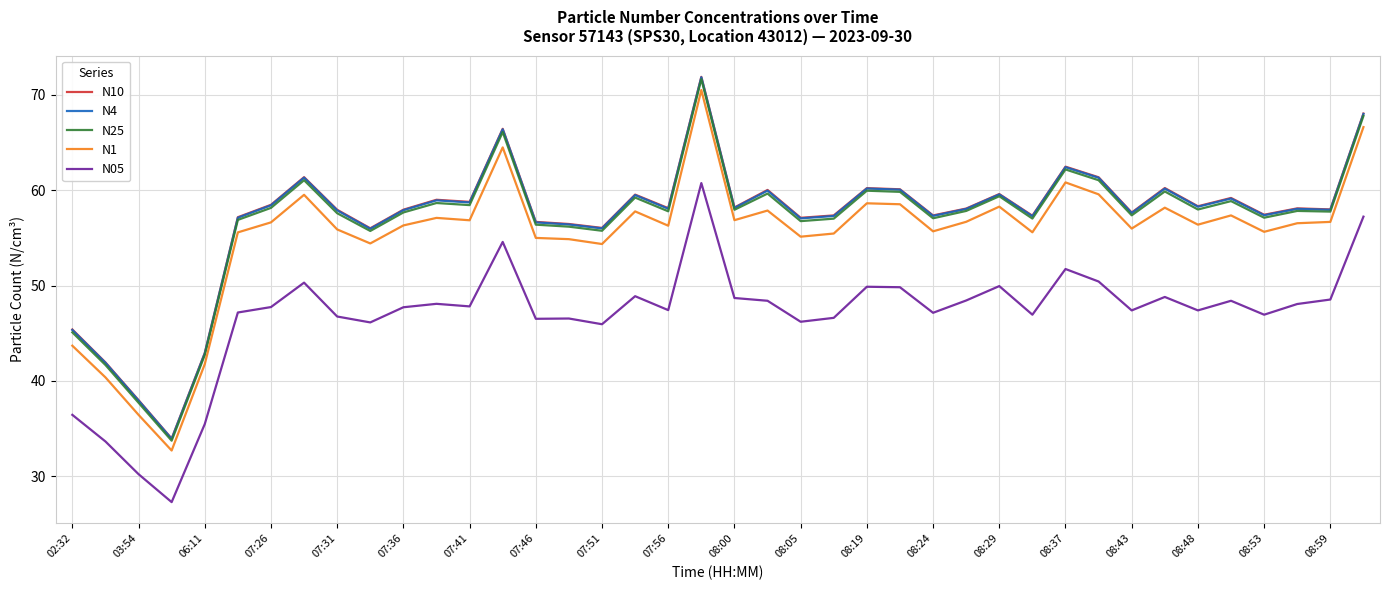

True or false: N1 and N10 intersect in this chart.

False